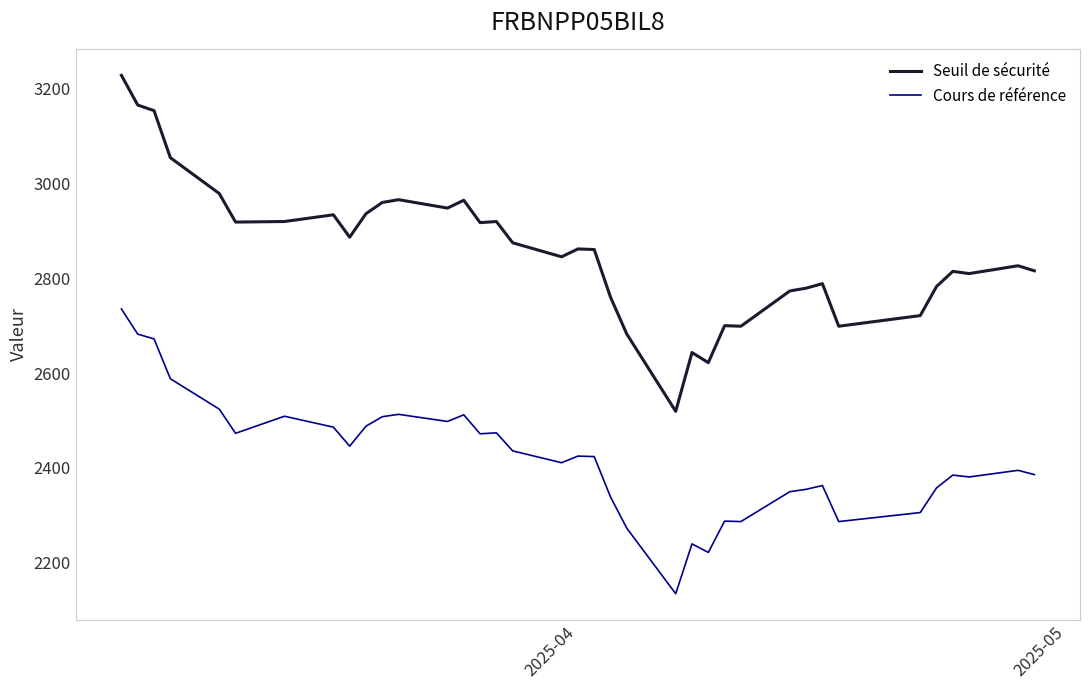

What is the smallest value displayed?

2135.0